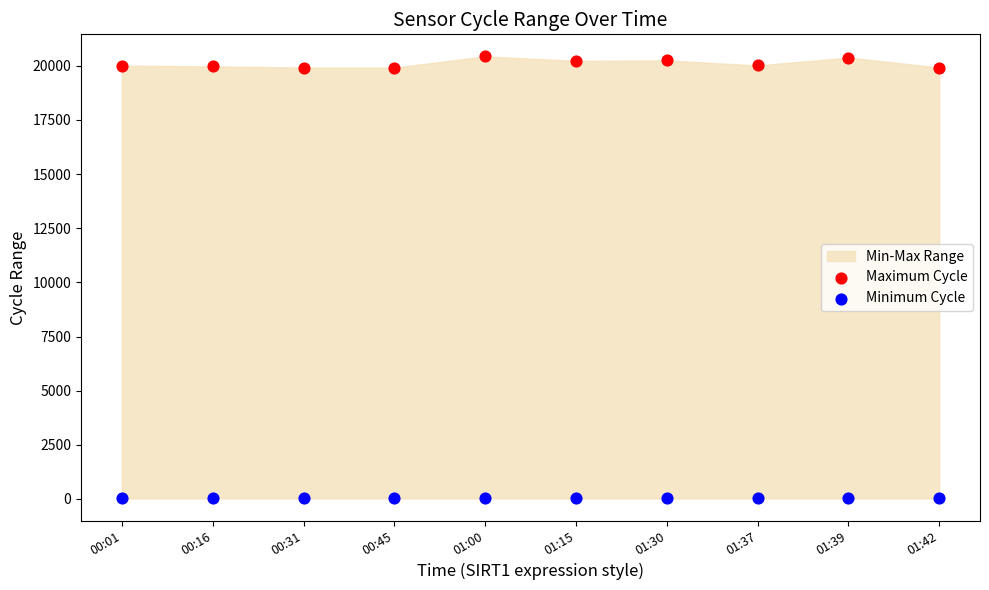

Which series reaches the minimum Y coordinate?

Minimum Cycle